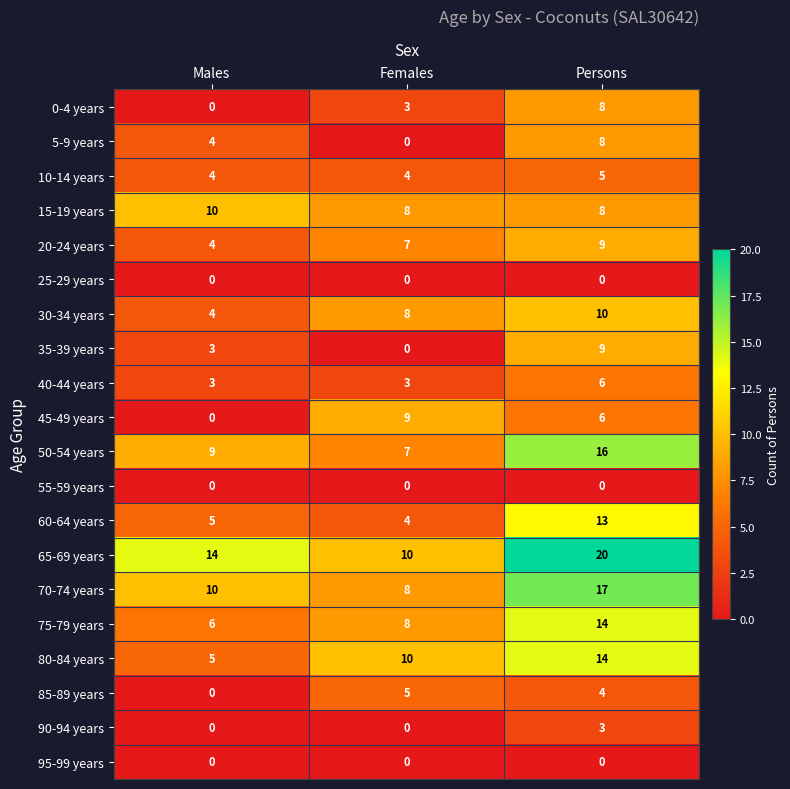

True or false: 35-39 years has a value of 9 at Persons.

True